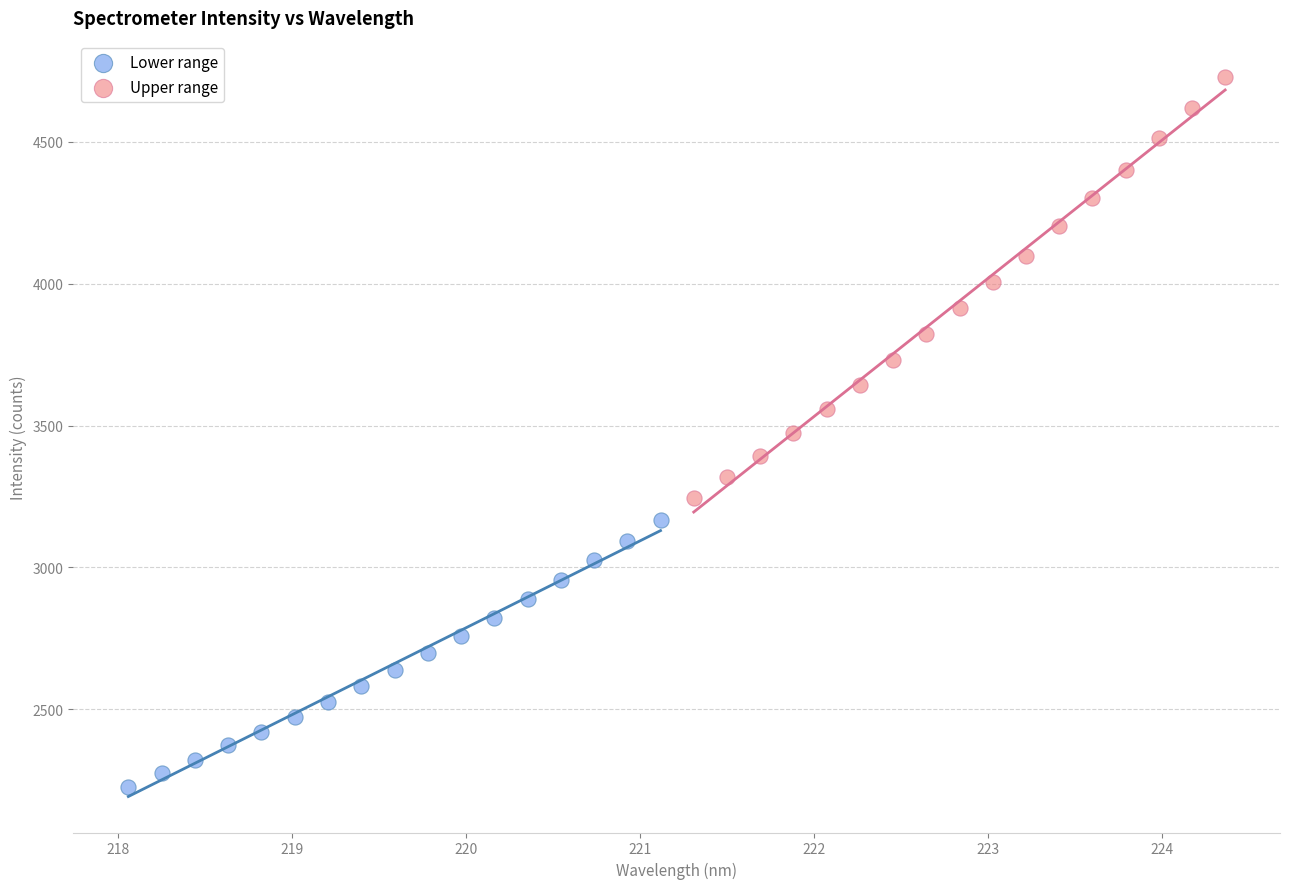

Which series contains the lowest Y value?

Lower range